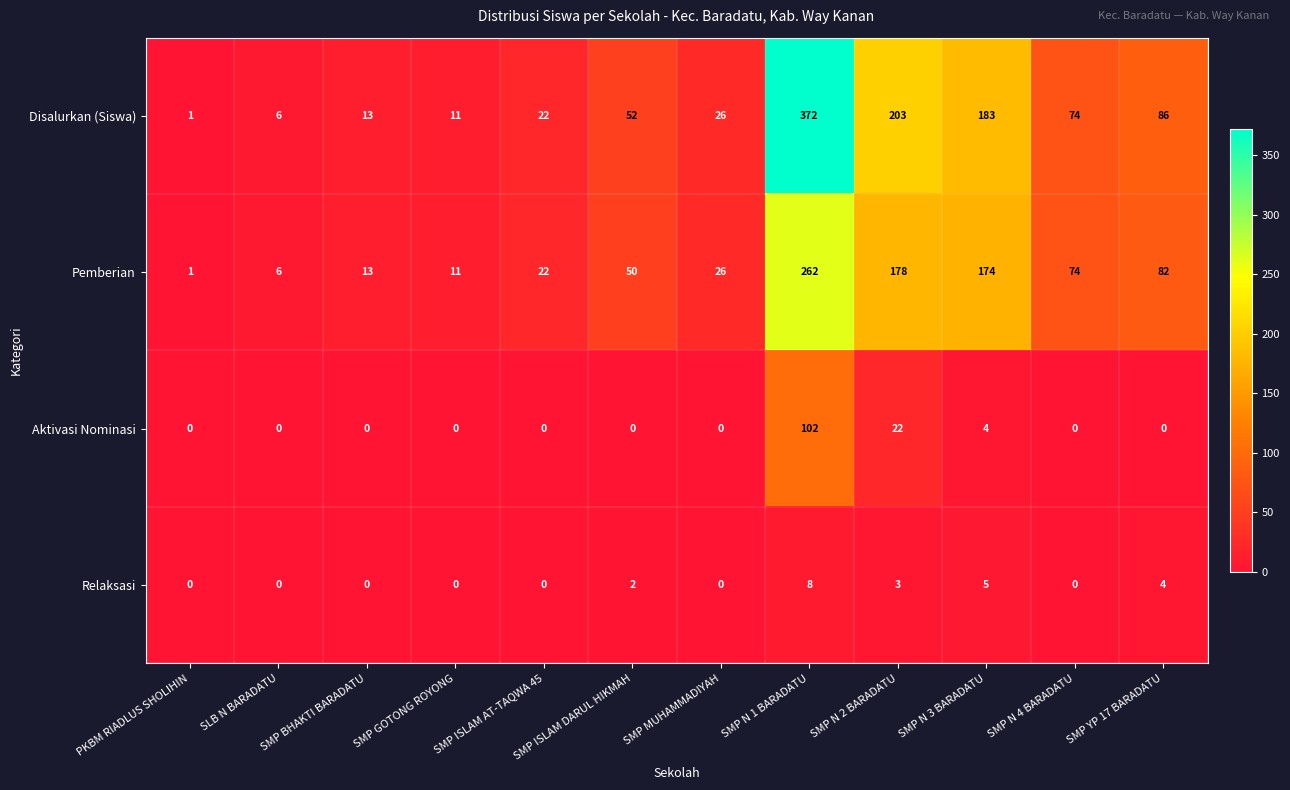

Rank the series by their maximum value, from lowest to highest.

Relaksasi, Aktivasi Nominasi, Pemberian, Disalurkan (Siswa)